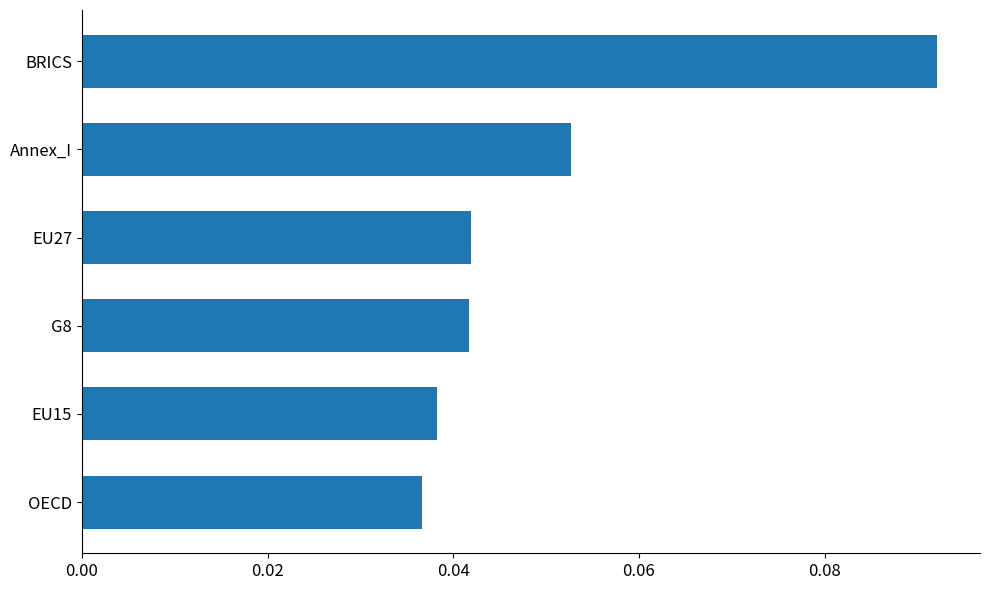

Count the values in the range 0 to 1.

6